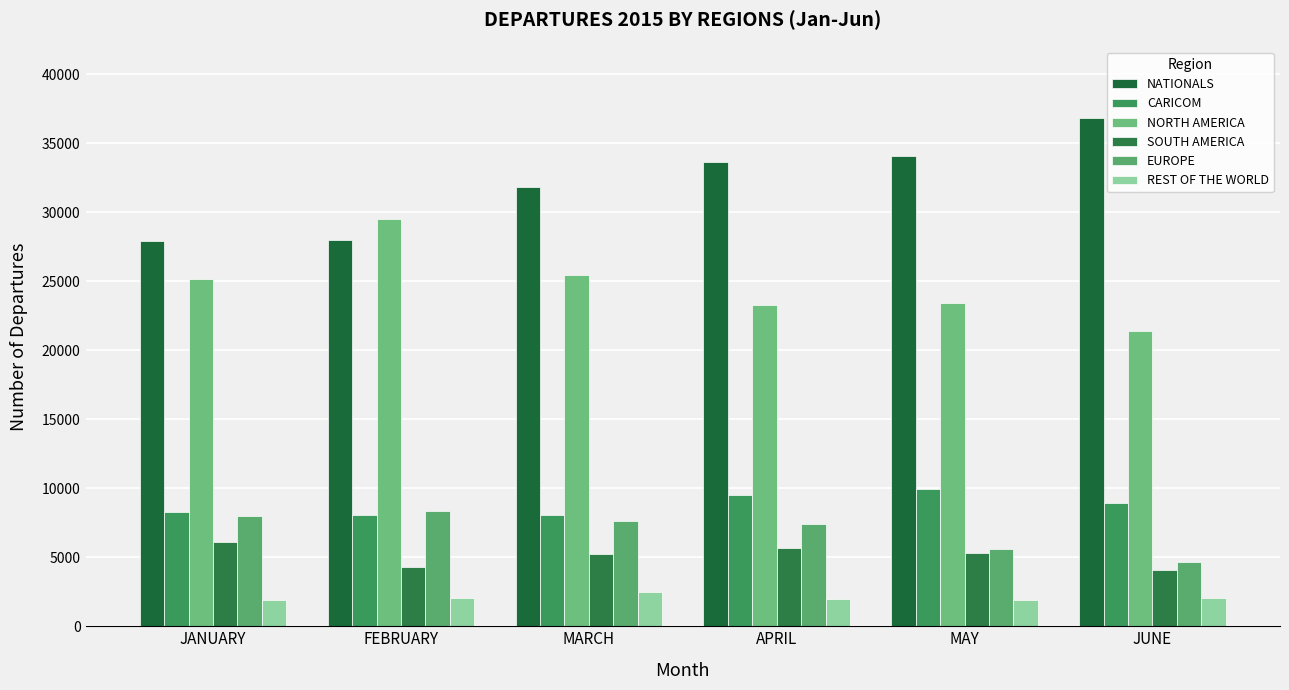

Reading right to left, list all the values displayed in this chart.

NATIONALS: 36812	34048	33619	31829	28002	27906
CARICOM: 8944	9950	9476	8068	8068	8308
NORTH AMERICA: 21407	23401	23286	25447	29495	25134
SOUTH AMERICA: 4106	5304	5704	5259	4283	6103
EUROPE: 4660	5567	7396	7619	8320	7969
REST OF THE WORLD: 2082	1938	1968	2469	2046	1870